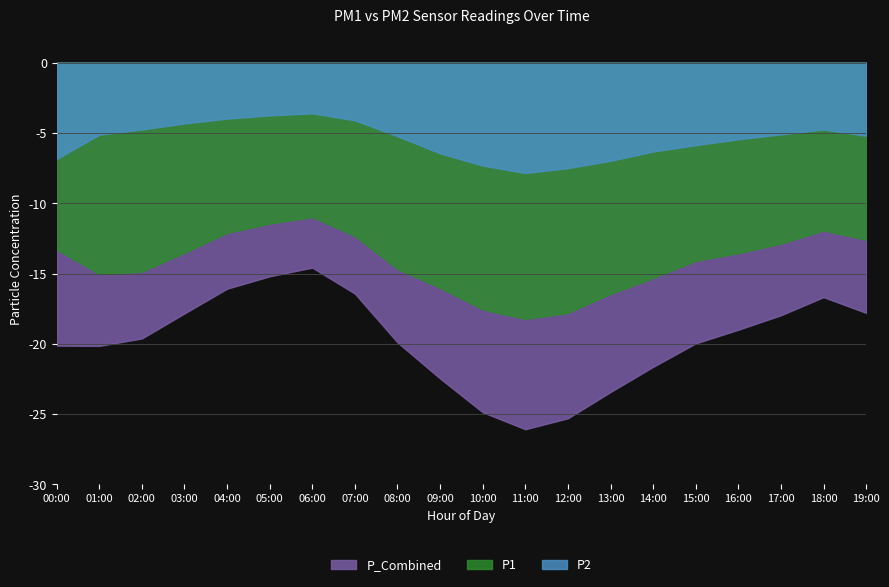

What is the difference between the P1 values at 03:00 and 05:00?

2.1